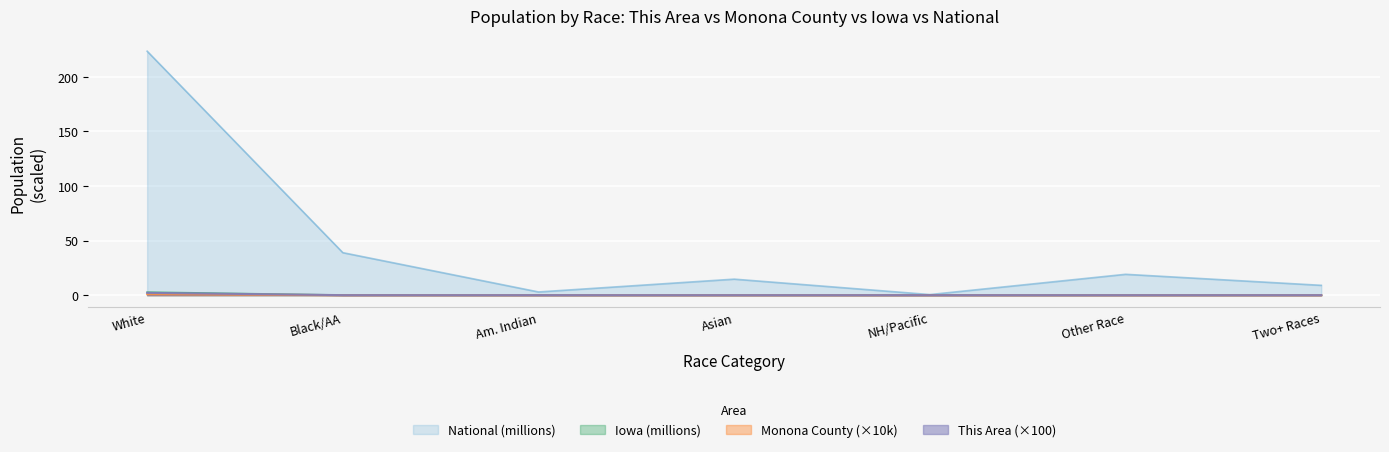

The National (millions) series shows 9.0 at Two+ Races. True or false?

True